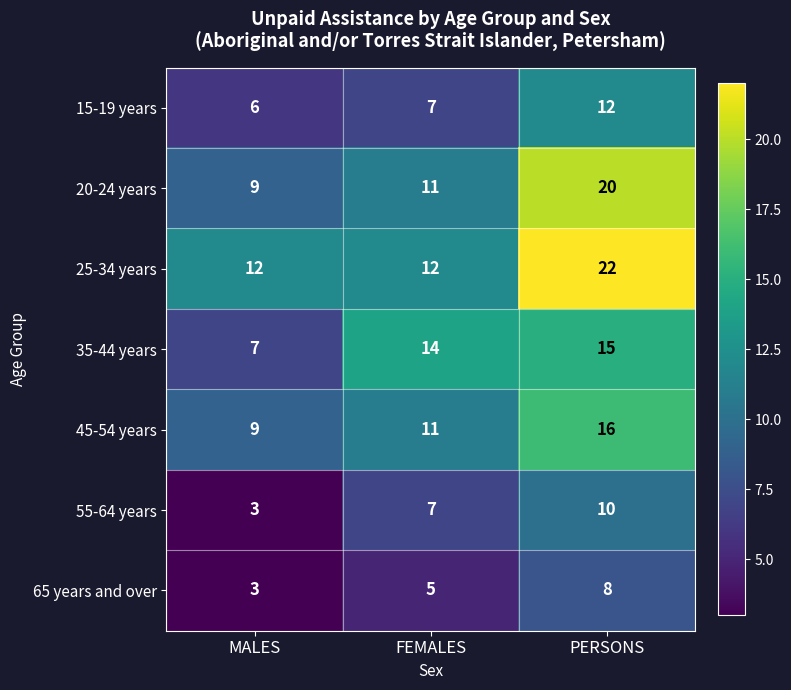

What is the total value across all series at MALES?

49